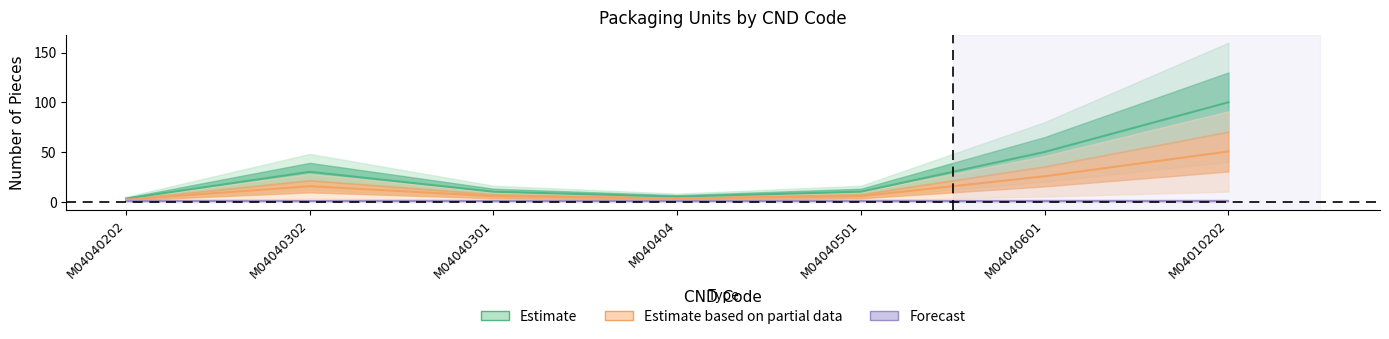

The value at M04040301 is 17. True or false?

False